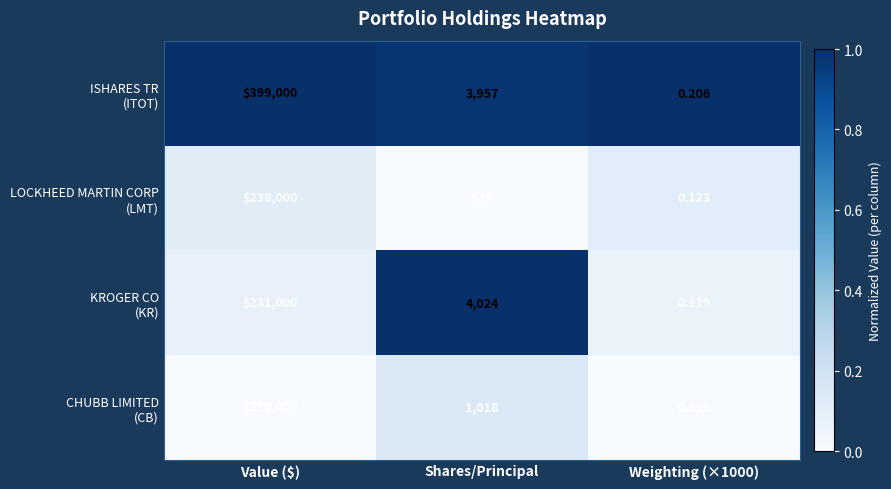

At which category is the sum across all series the highest?

Value ($)